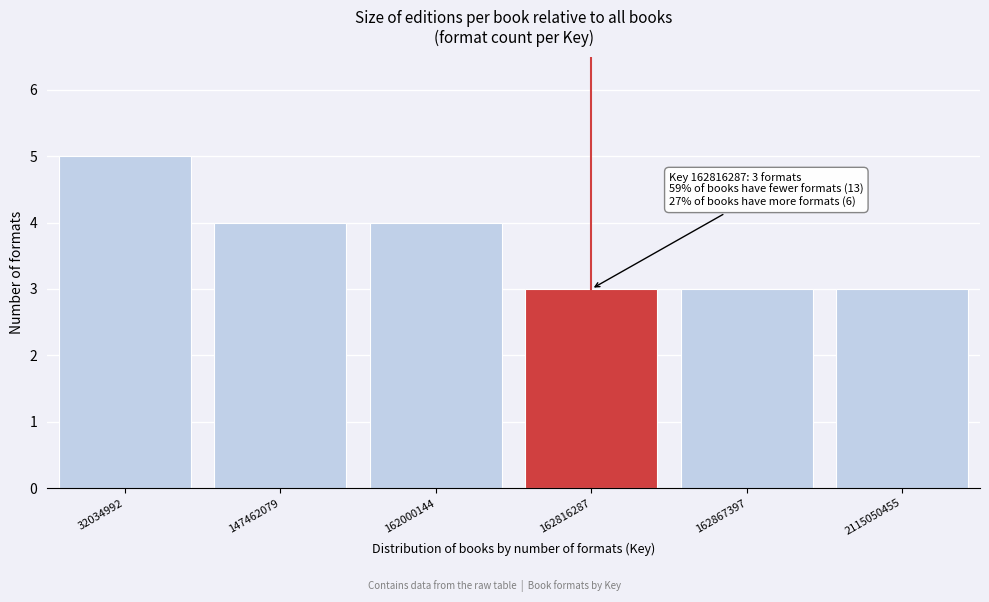

Reading right to left, what are all the values shown in this chart?

2115050455=3	162867397=3	162816287=3	162000144=4	147462079=4	32034992=5